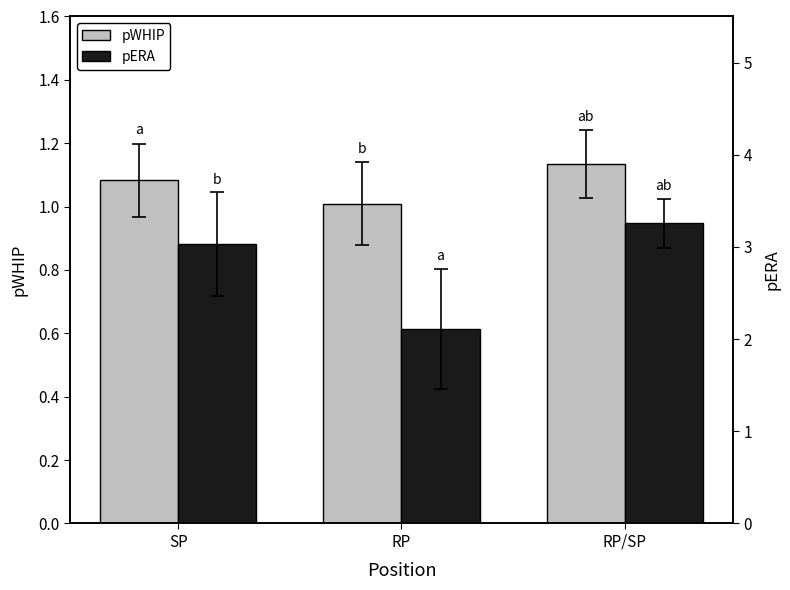

Is it true that pERA equals 3.0 at SP?

True